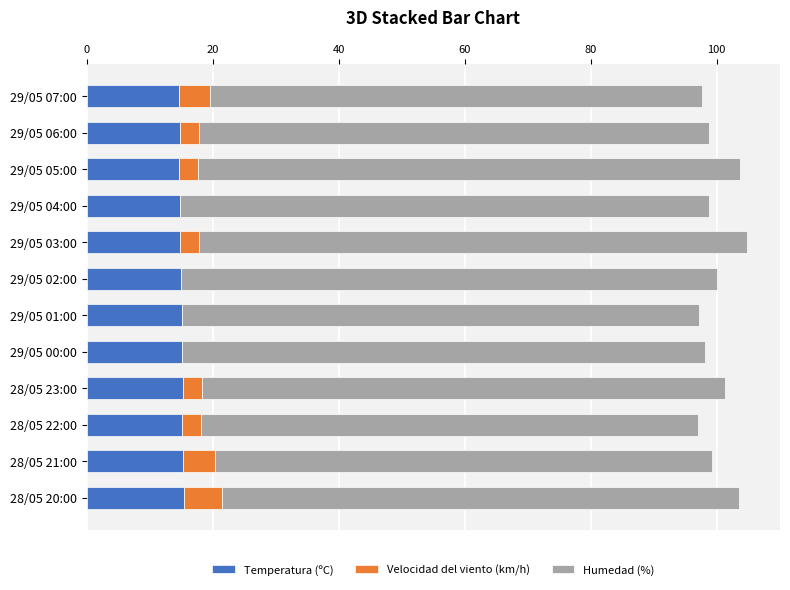

What is the sum of the Temperatura (ºC) values at 29/05 03:00 and 28/05 21:00?

30.1